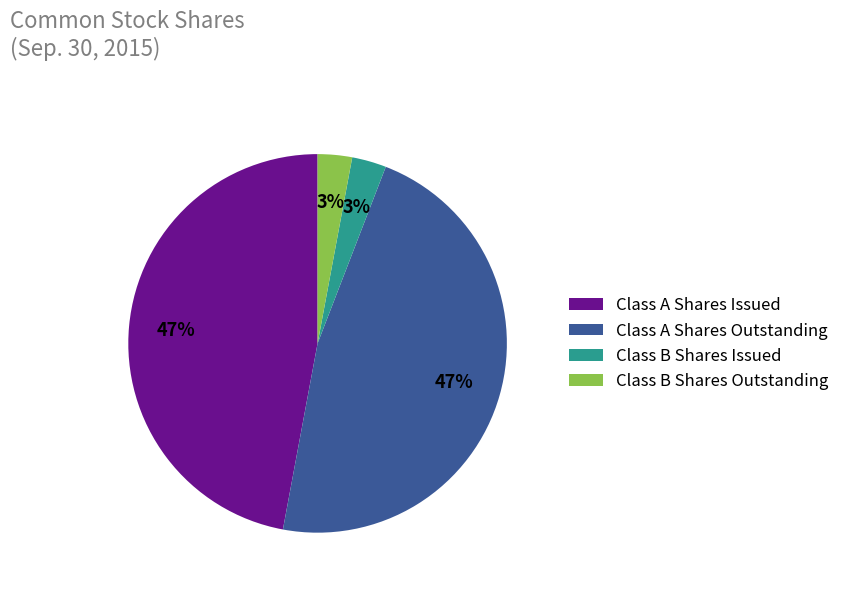

To the nearest percent, what is the combined percentage of Class A Shares Issued and Class B Shares Outstanding?

50%